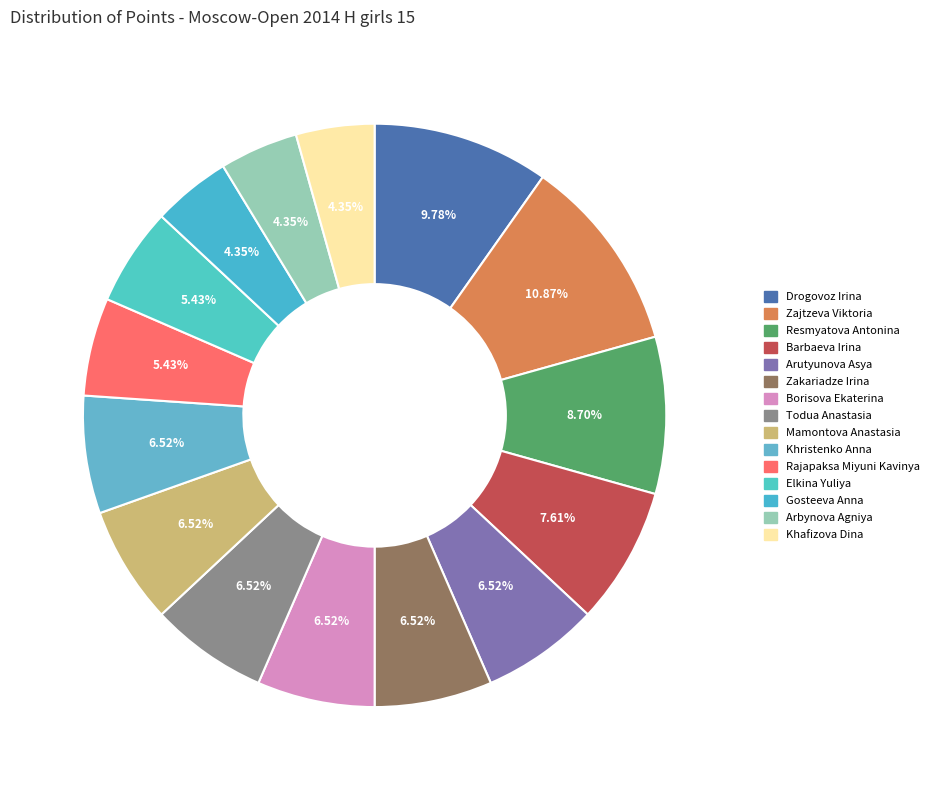

How many slices are in this pie chart?

15